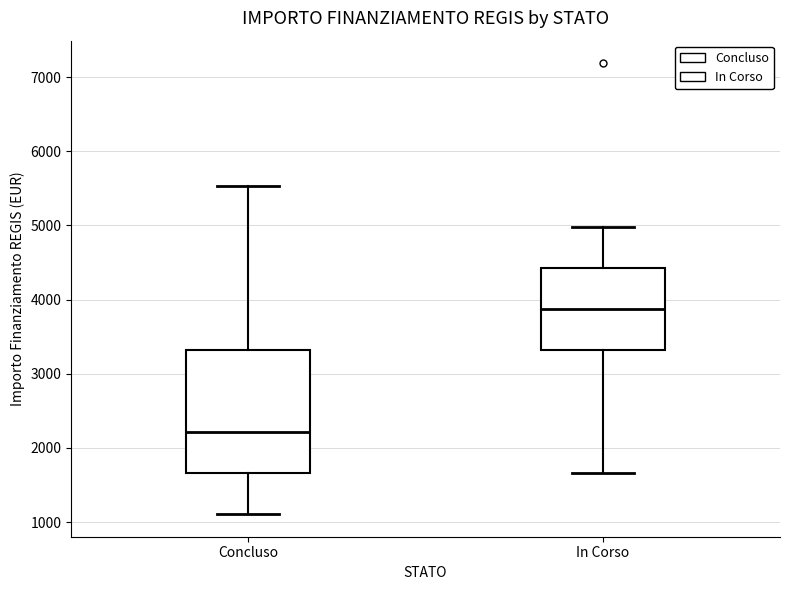

Reading left to right, read every box against the y-axis: the position of its median line, the range the box covers, and the ends of its whiskers. The values are not printed on the chart, so give them approximately, as read against the axis.

Concluso: median 2200, box 1700 to 3300, whiskers 1100 to 5500
In Corso: median 3900, box 3300 to 4400, whiskers 1700 to 5000